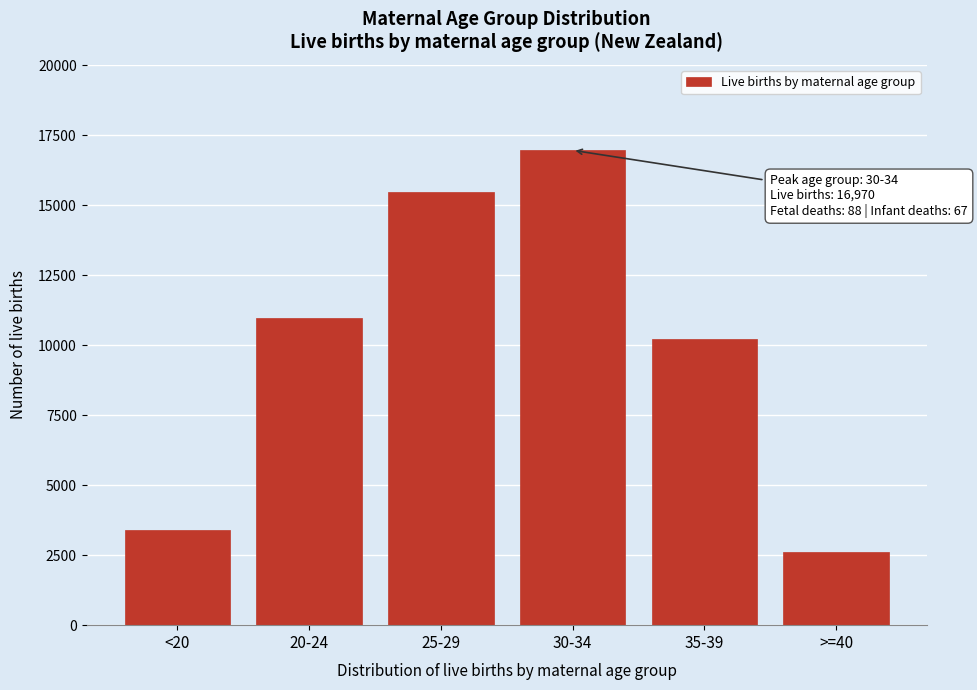

Reading left to right, what are all the values shown in this chart?

3409	10983	15486	16970	10235	2618